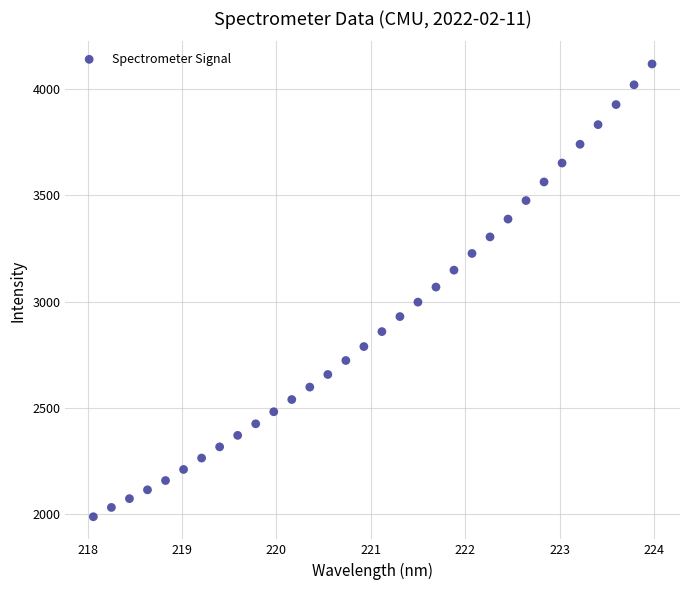

What is the range of X values (max minus min)?

5.9